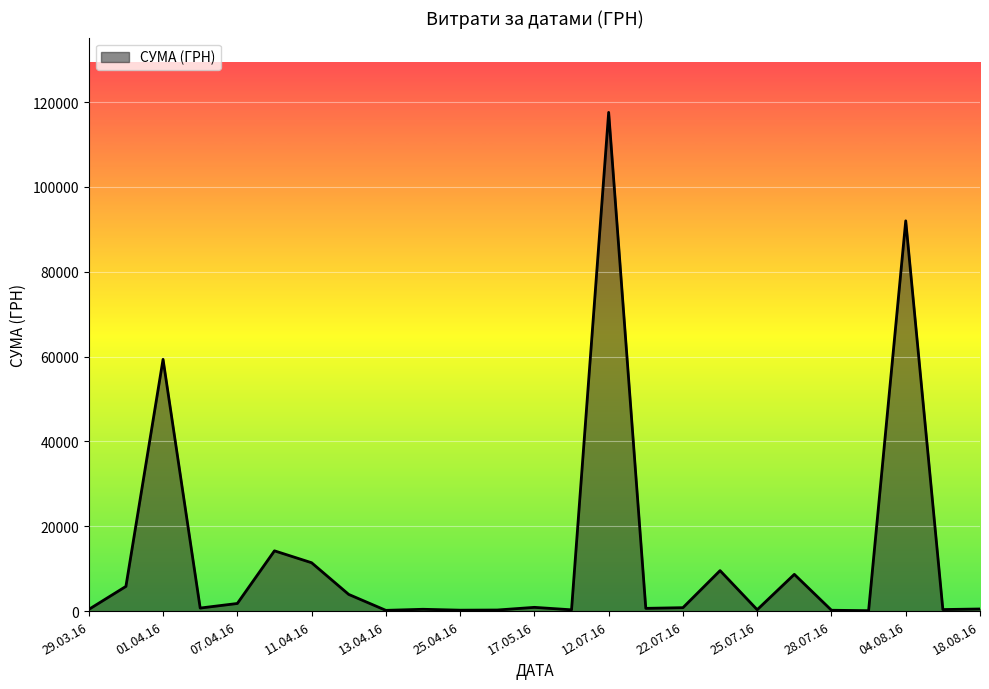

How many lines are shown in the chart?

1